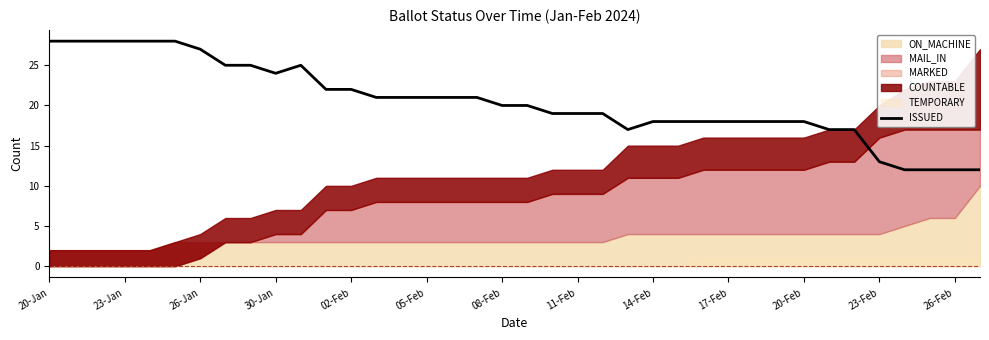

Between 13 and 20-Jan, which is larger?

20-Jan